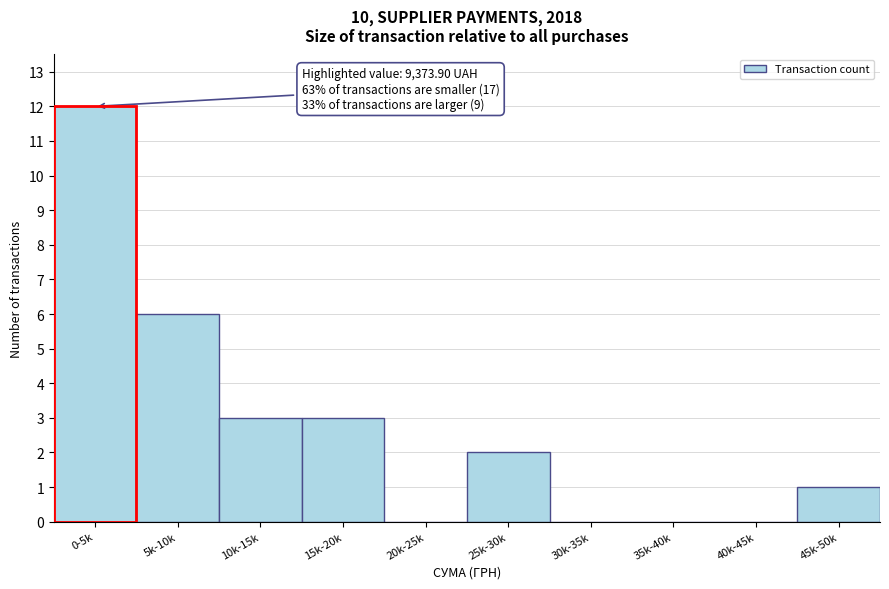

Reading left to right, list all the values displayed in this chart.

0-5k=12	5k-10k=6	10k-15k=3	15k-20k=3	20k-25k=0	25k-30k=2	30k-35k=0	35k-40k=0	40k-45k=0	45k-50k=1